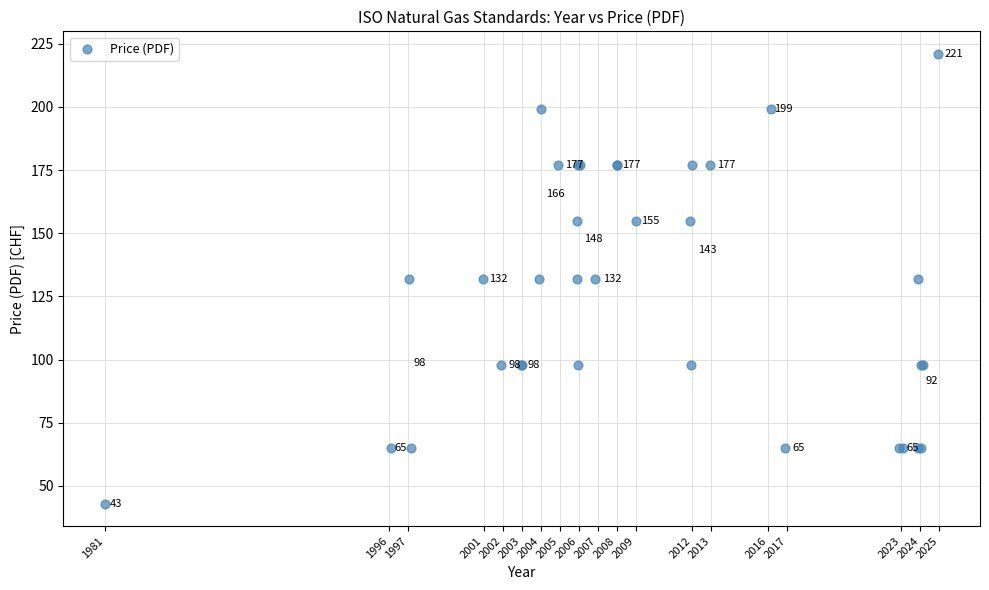

What Y value in the scatter plot is closest to 132?

132